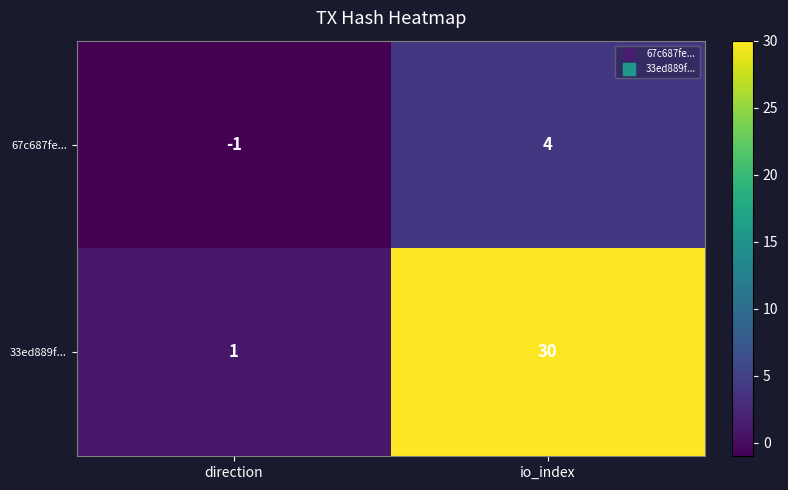

What is the maximum value shown in the chart?

30